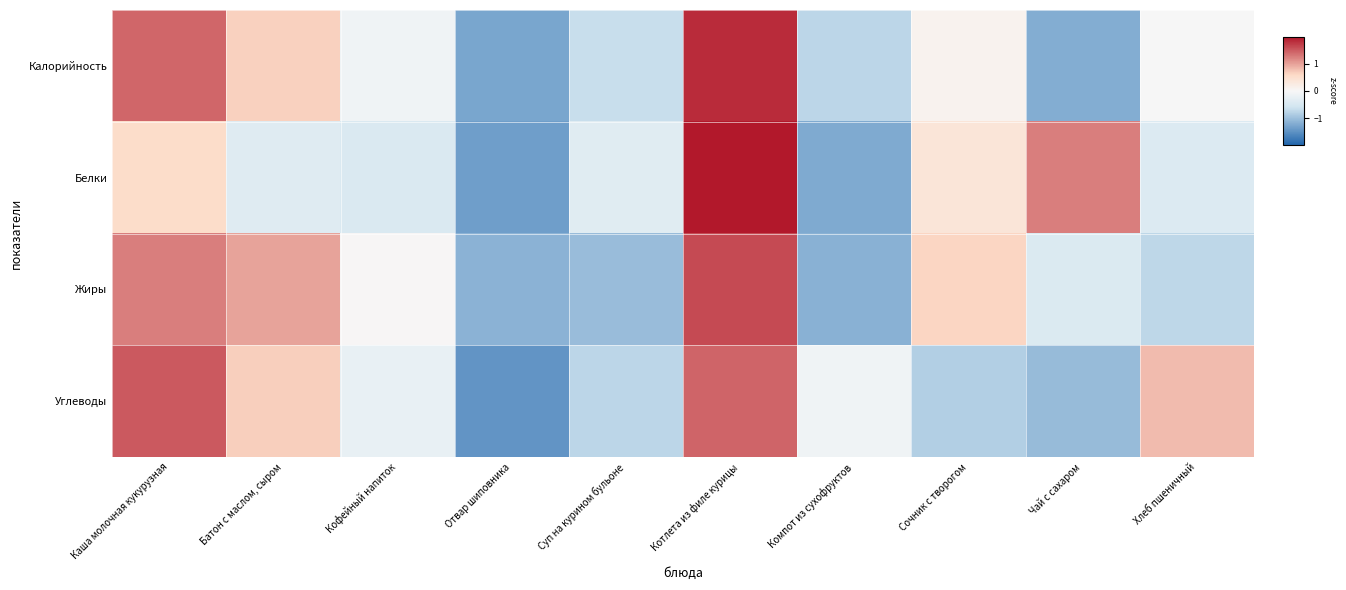

Reading left to right, list all the values displayed in this chart.

Калорийность: Каша молочная кукурузная=1.4	Батон с маслом, сыром=0.7	Кофейный напиток=-0.1	Отвар шиповника=-1.3	Суп на курином бульоне=-0.7	Котлета из филе курицы=1.8	Компот из сухофруктов=-0.8	Сочник с творогом=0.1	Чай с сахаром=-1.2	Хлеб пшеничный=-0.0
Белки: Каша молочная кукурузная=0.5	Батон с маслом, сыром=-0.4	Кофейный напиток=-0.4	Отвар шиповника=-1.4	Суп на курином бульоне=-0.4	Котлета из филе курицы=2.0	Компот из сухофруктов=-1.2	Сочник с творогом=0.4	Чай с сахаром=1.3	Хлеб пшеничный=-0.4
Жиры: Каша молочная кукурузная=1.2	Батон с маслом, сыром=1.0	Кофейный напиток=0.0	Отвар шиповника=-1.1	Суп на курином бульоне=-1.0	Котлета из филе курицы=1.6	Компот из сухофруктов=-1.2	Сочник с творогом=0.6	Чай с сахаром=-0.4	Хлеб пшеничный=-0.7
Углеводы: Каша молочная кукурузная=1.5	Батон с маслом, сыром=0.7	Кофейный напиток=-0.2	Отвар шиповника=-1.5	Суп на курином бульоне=-0.8	Котлета из филе курицы=1.4	Компот из сухофруктов=-0.1	Сочник с творогом=-0.8	Чай с сахаром=-1.0	Хлеб пшеничный=0.8